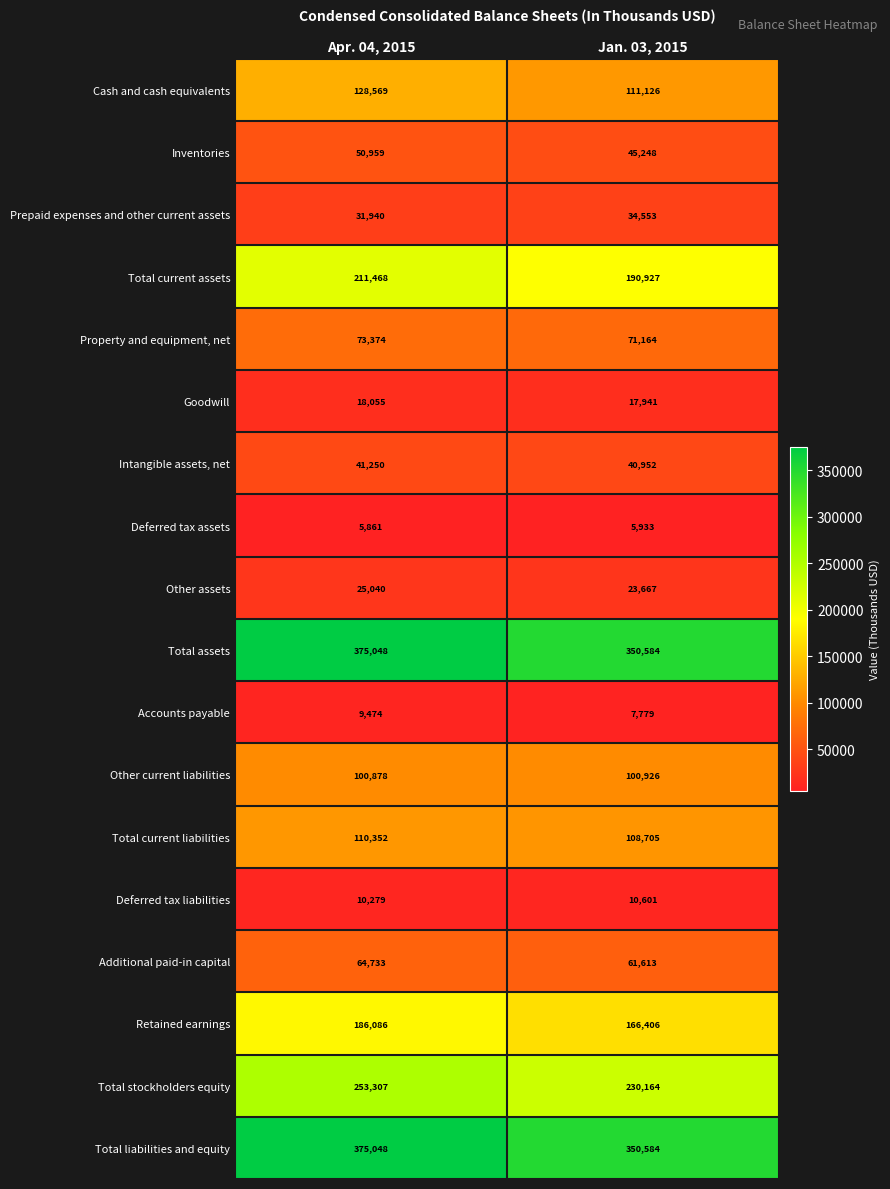

Count the number of categories in the chart.

2